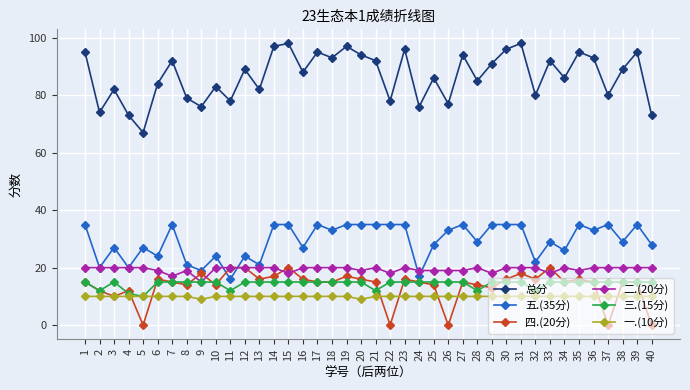

What is the difference between the highest and lowest values at 33?

82